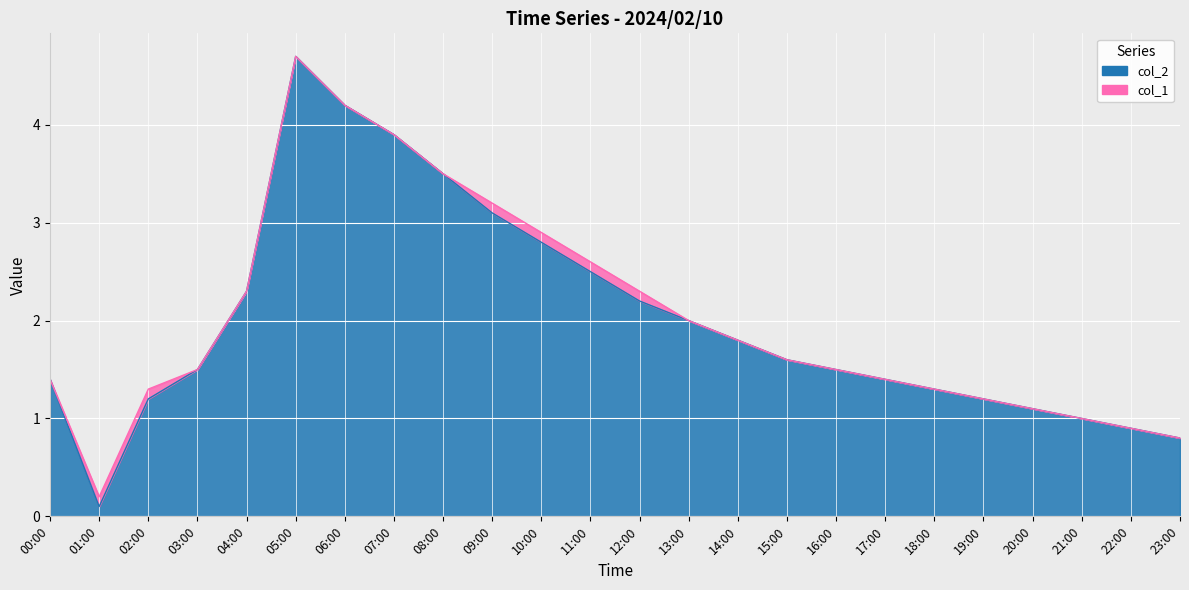

Reading left to right, list all the values displayed in this chart.

00:00=1.4	01:00=0.1	02:00=1.2	03:00=1.5	04:00=2.3	05:00=4.7	06:00=4.2	07:00=3.9	08:00=3.5	09:00=3.1	10:00=2.8	11:00=2.5	12:00=2.2	13:00=2.0	14:00=1.8	15:00=1.6	16:00=1.5	17:00=1.4	18:00=1.3	19:00=1.2	20:00=1.1	21:00=1.0	22:00=0.9	23:00=0.8